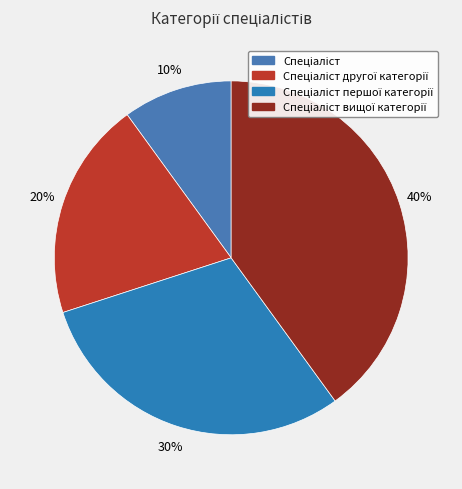

How many segments does this pie chart have?

4